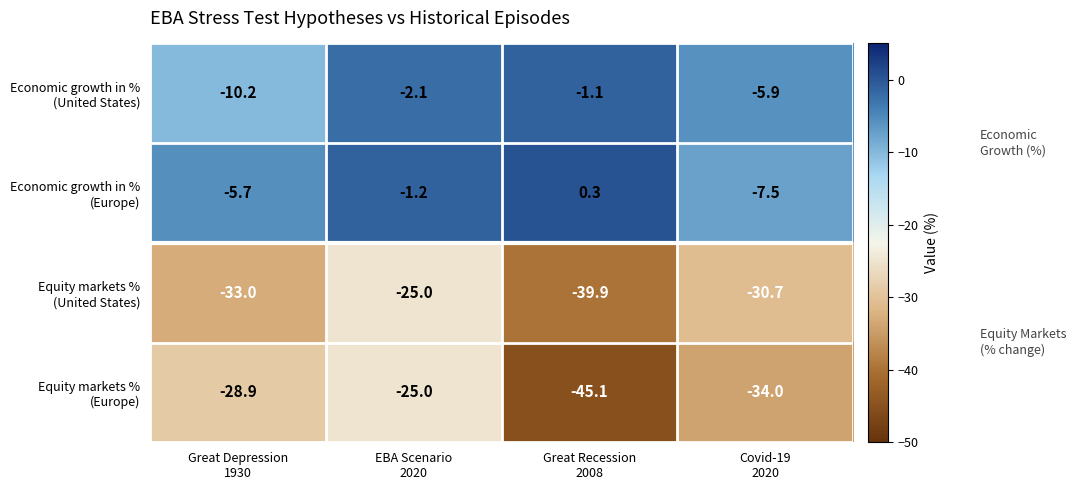

At which category is the sum across all series the highest?

EBA Scenario
2020